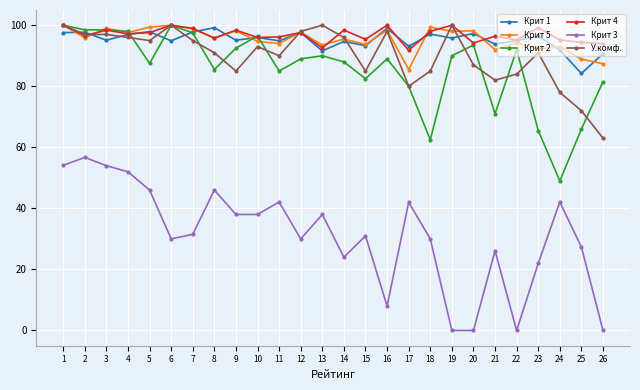

True or false: Крит 1 has more than 2 points higher than both neighbors.

True